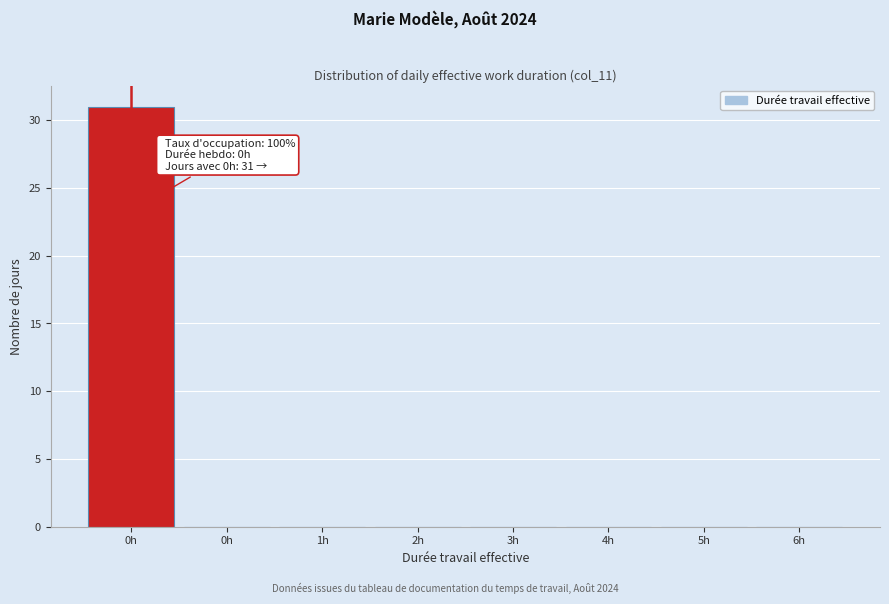

Count the number of categories in the chart.

8